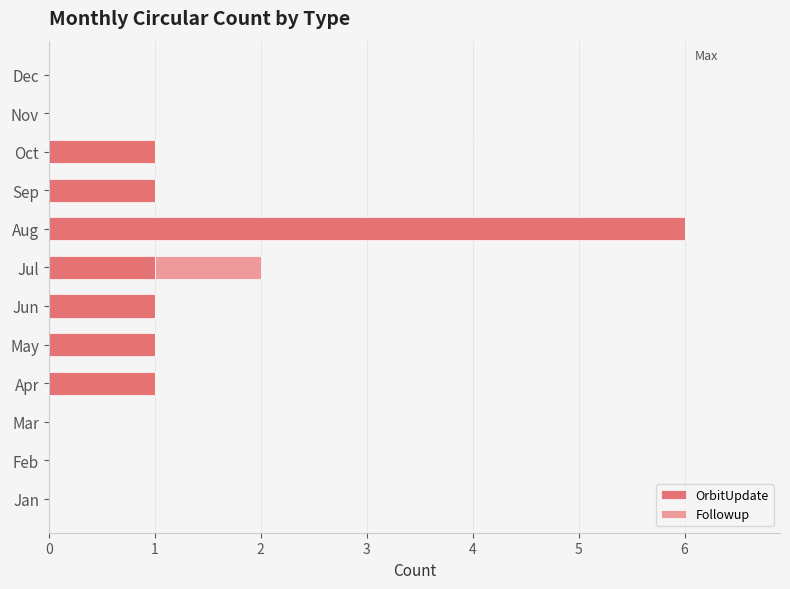

True or false: OrbitUpdate has a value of 1 at Jun.

True